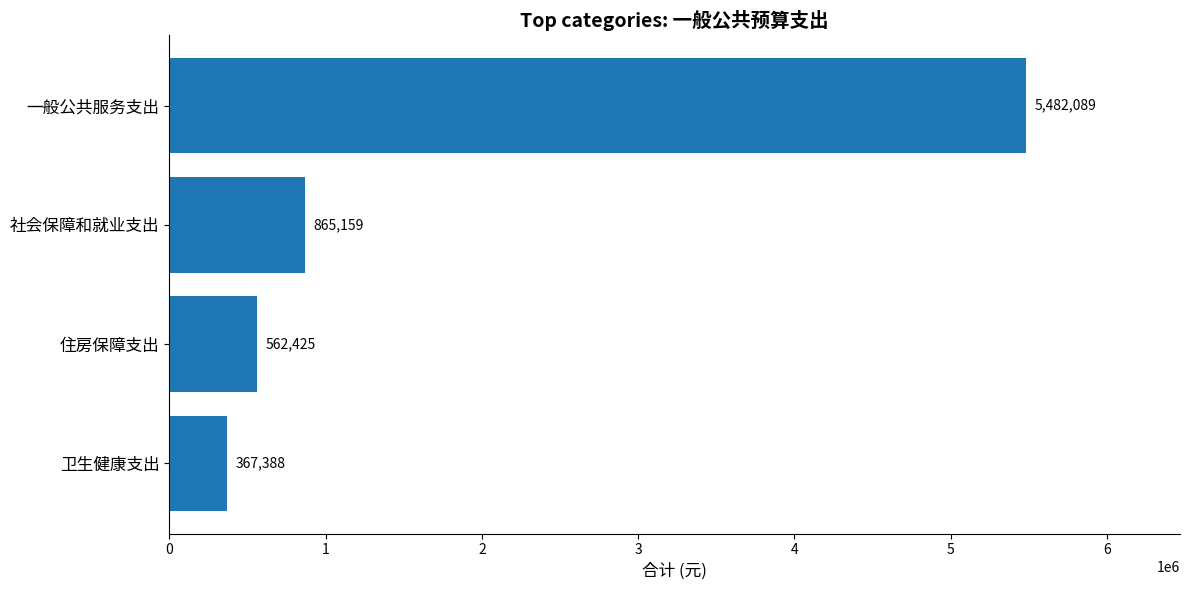

At which label is the value closest to 2924738?

社会保障和就业支出